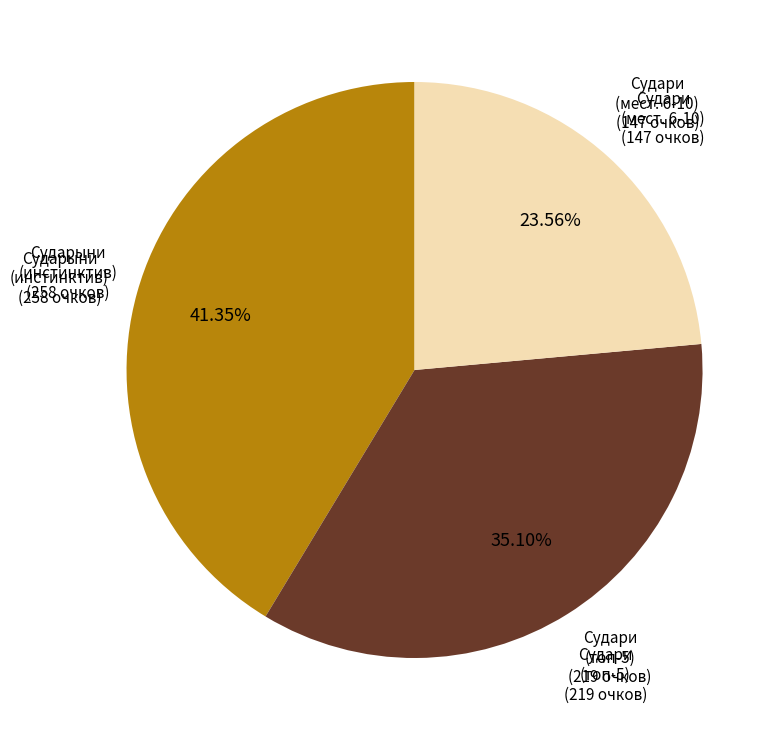

Does any single category account for the majority?

No